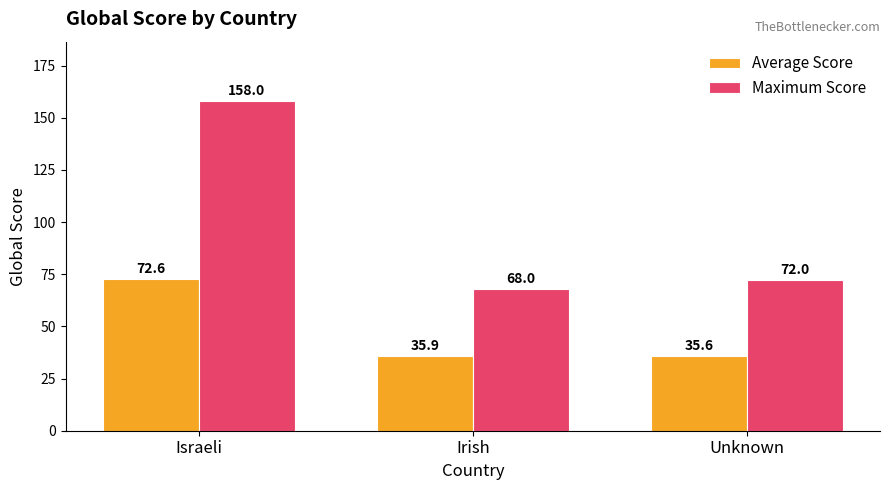

At which label does Maximum Score reach its peak?

Israeli